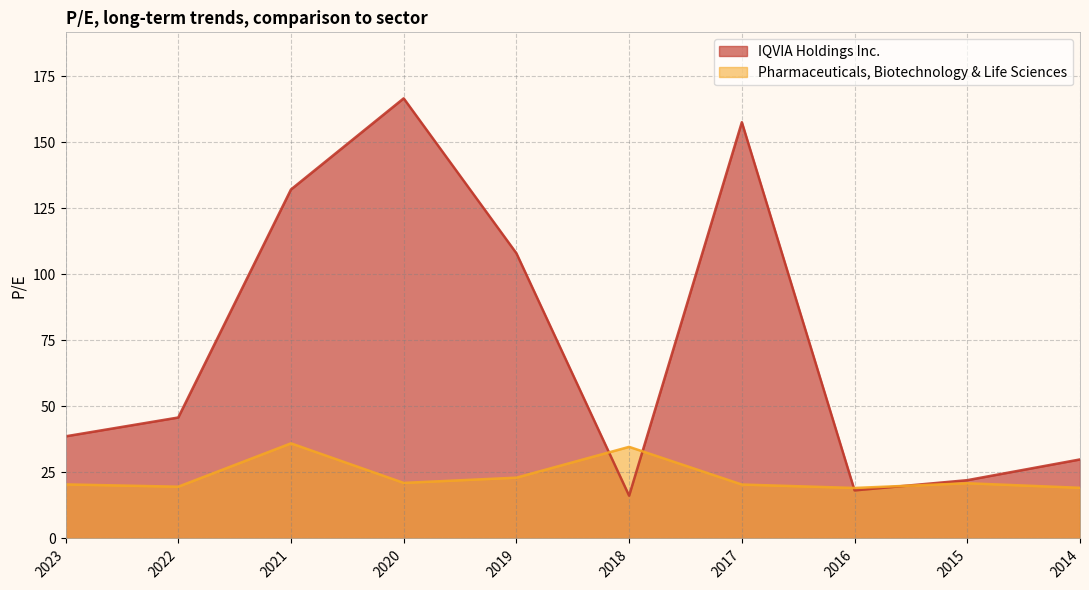

Which series has the largest total across all categories?

IQVIA Holdings Inc.